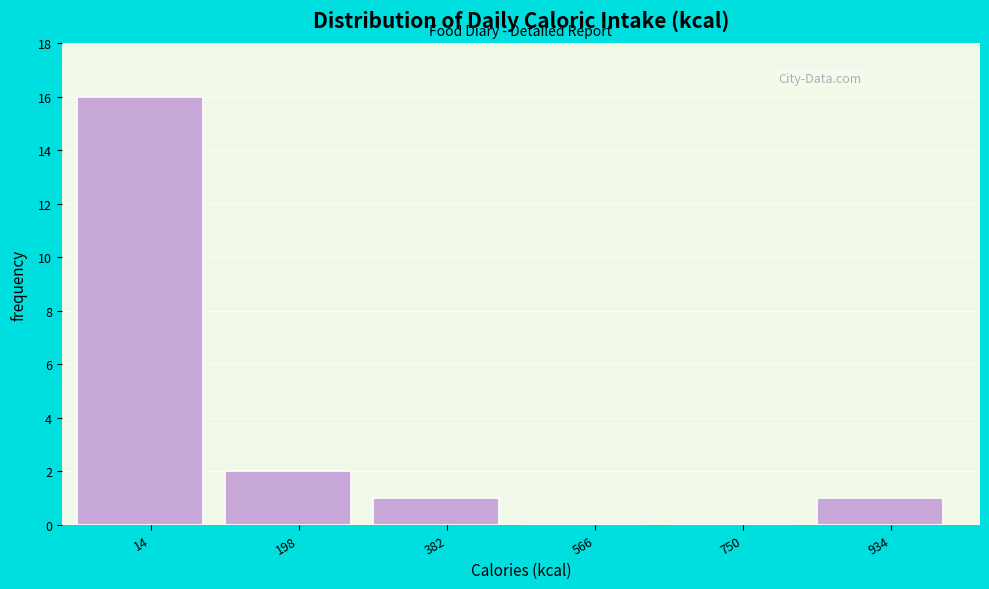

Reading right to left, what are all the values shown in this chart?

934=1	750=0	566=0	382=1	198=2	14=16